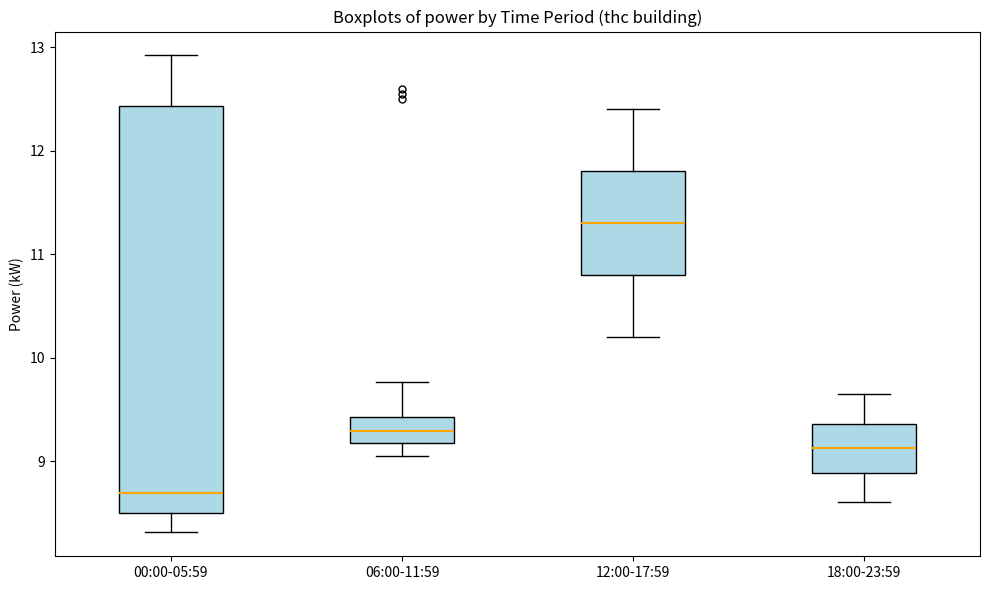

Which box's median line is the lowest?

00:00-05:59